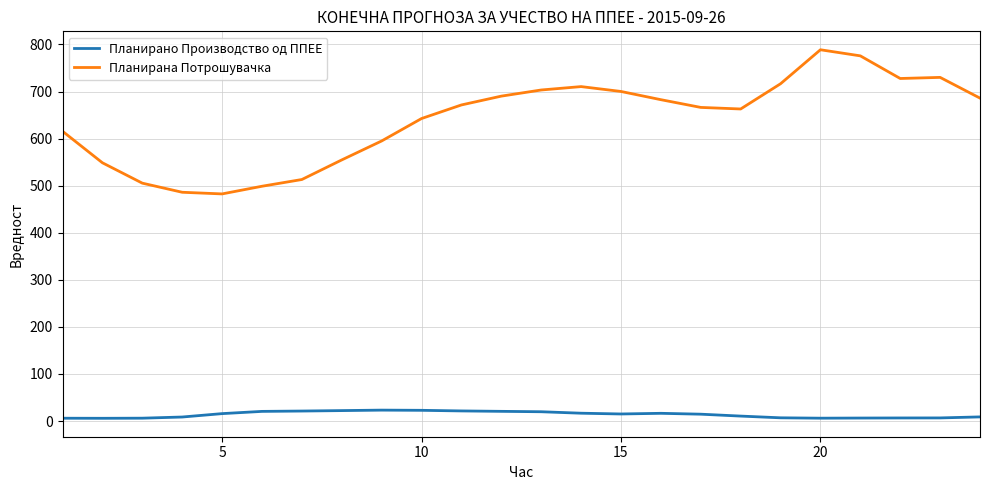

What is the minimum value shown in the chart?

5.9